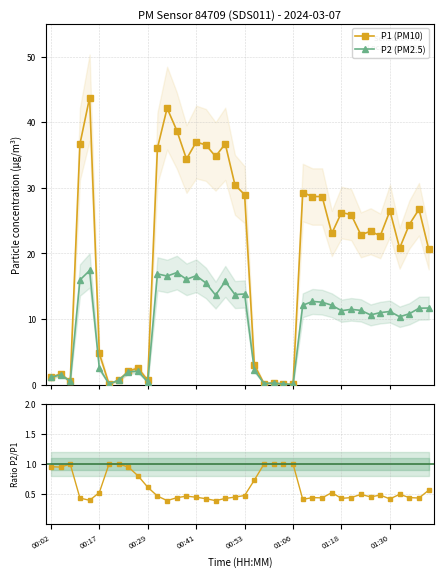

Rank the series at 11 from lowest to highest value.

P2/P1, P2 (PM2.5), P1 (PM10)